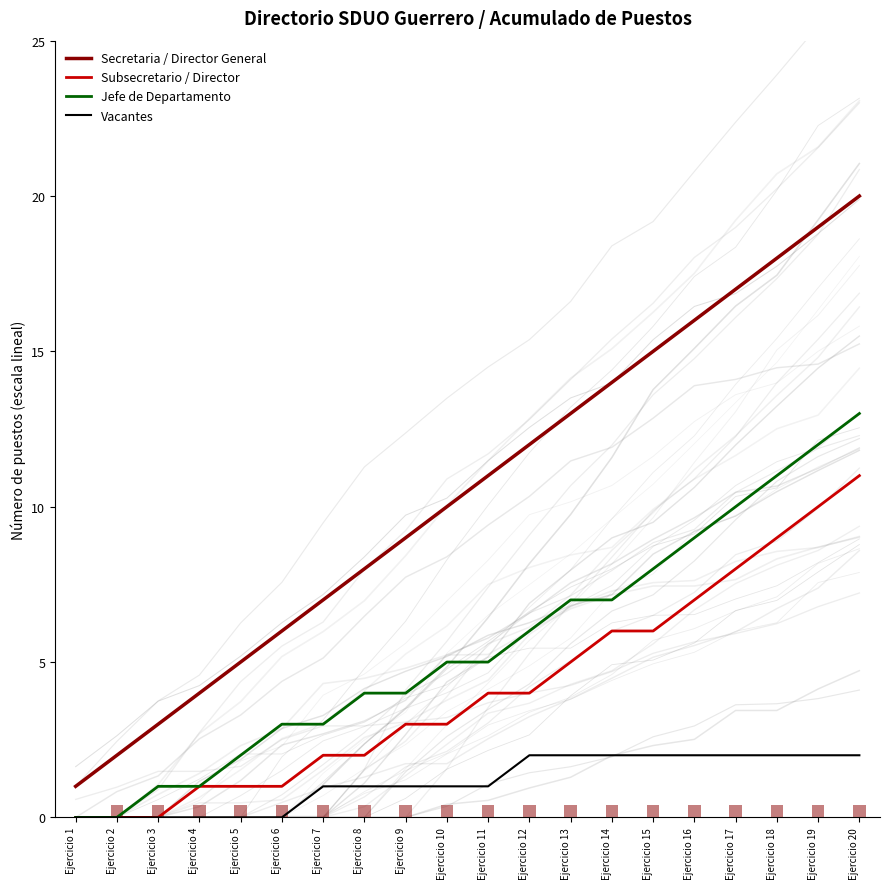

How many data points in Subsecretario / Director are above 4?

8